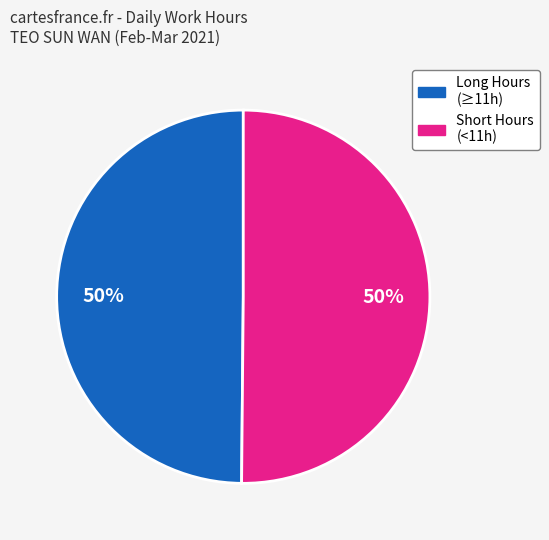

To the nearest percent, what is the average slice percentage?

50%